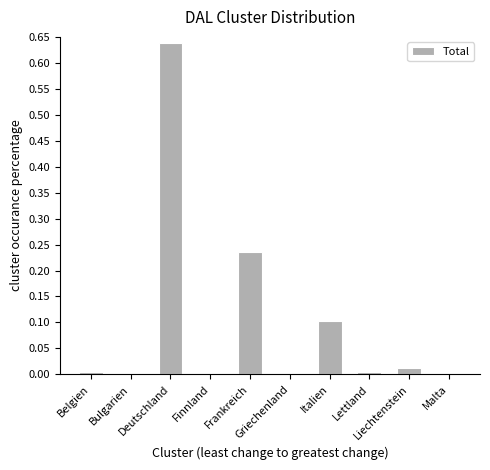

Rank the categories by value from highest to lowest.

Deutschland, Frankreich, Italien, Liechtenstein, Belgien, Lettland, Bulgarien, Finnland, Griechenland, Malta